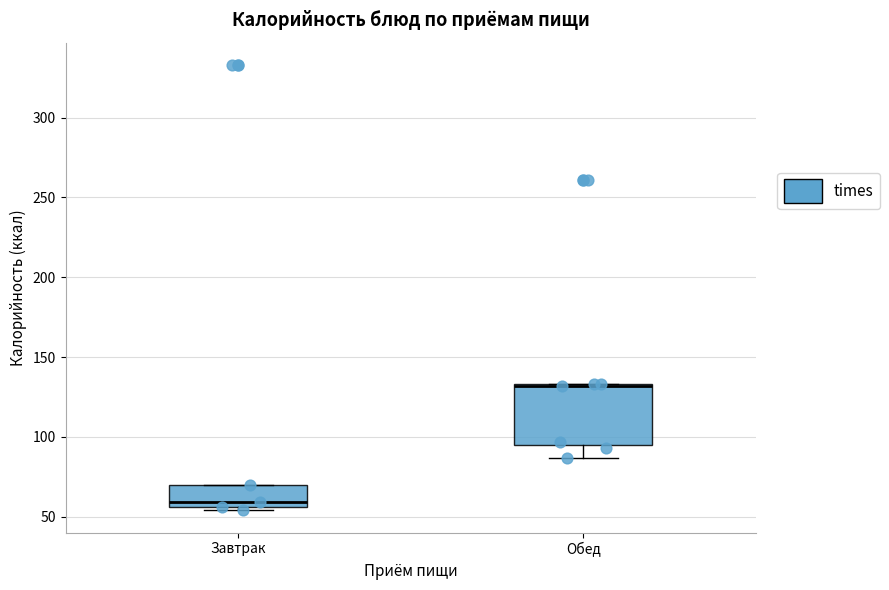

Where is the lower edge of the box for Обед on the y-axis? The values are not printed on the chart, so give them approximately, as read against the axis.

95